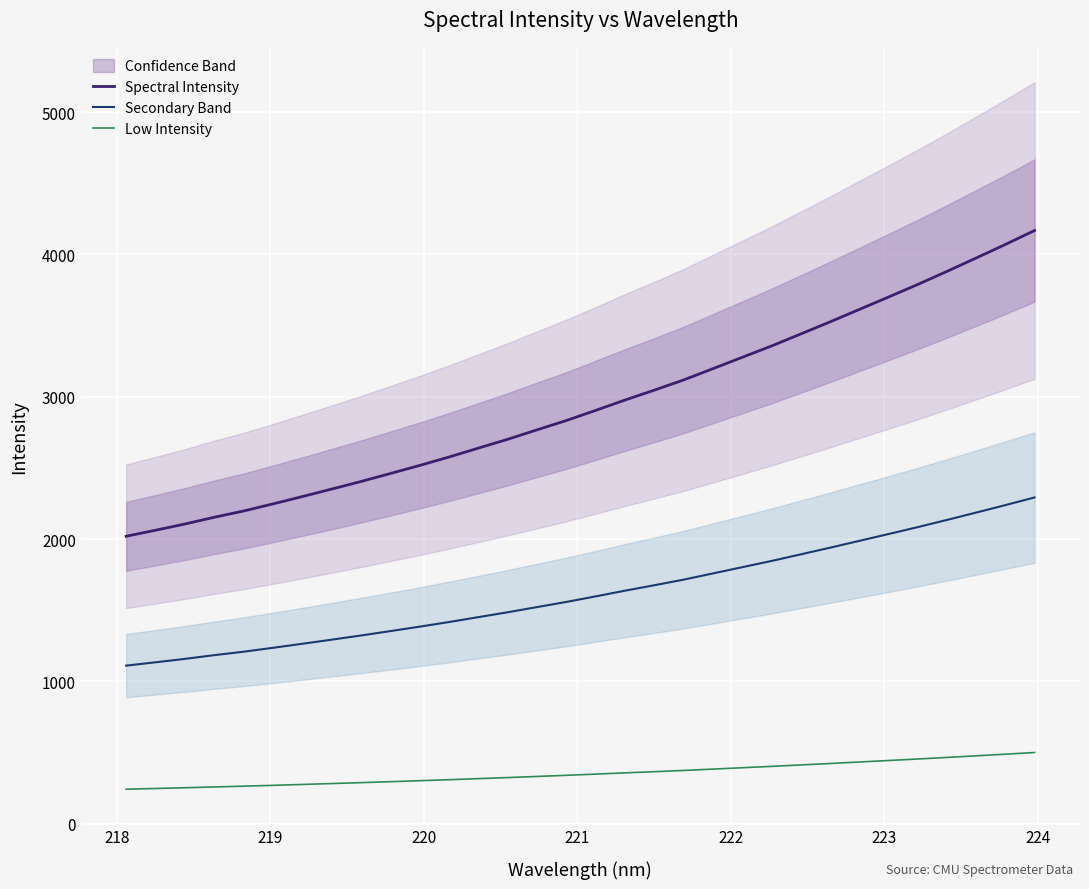

True or false: Low Intensity and Spectral Intensity intersect in this chart.

False